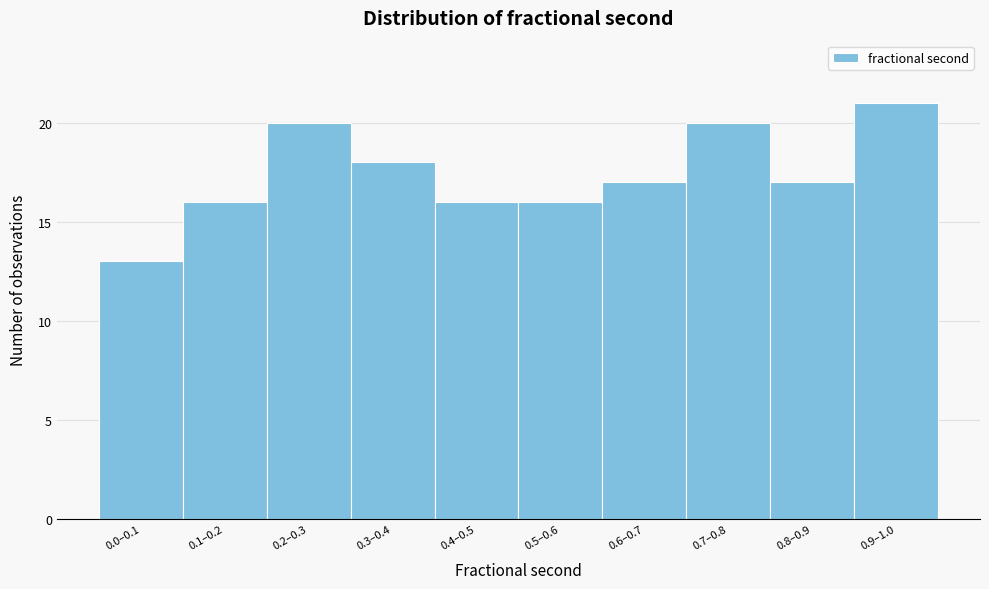

Reading left to right, extract all data points from this chart.

13	16	20	18	16	16	17	20	17	21